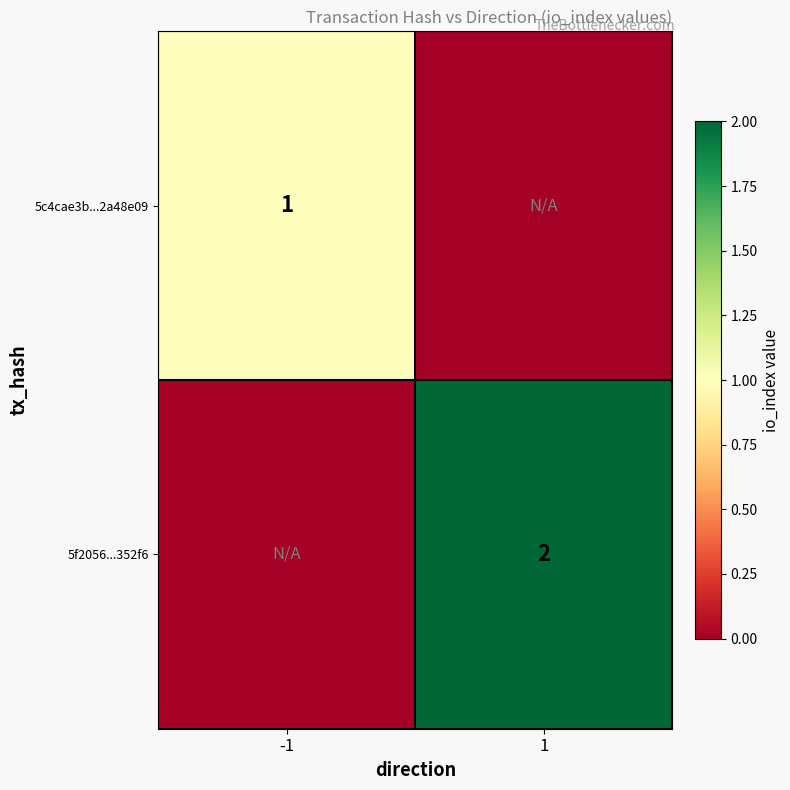

True or false: 5f2056...352f6 has a value of 4 at 1.

False